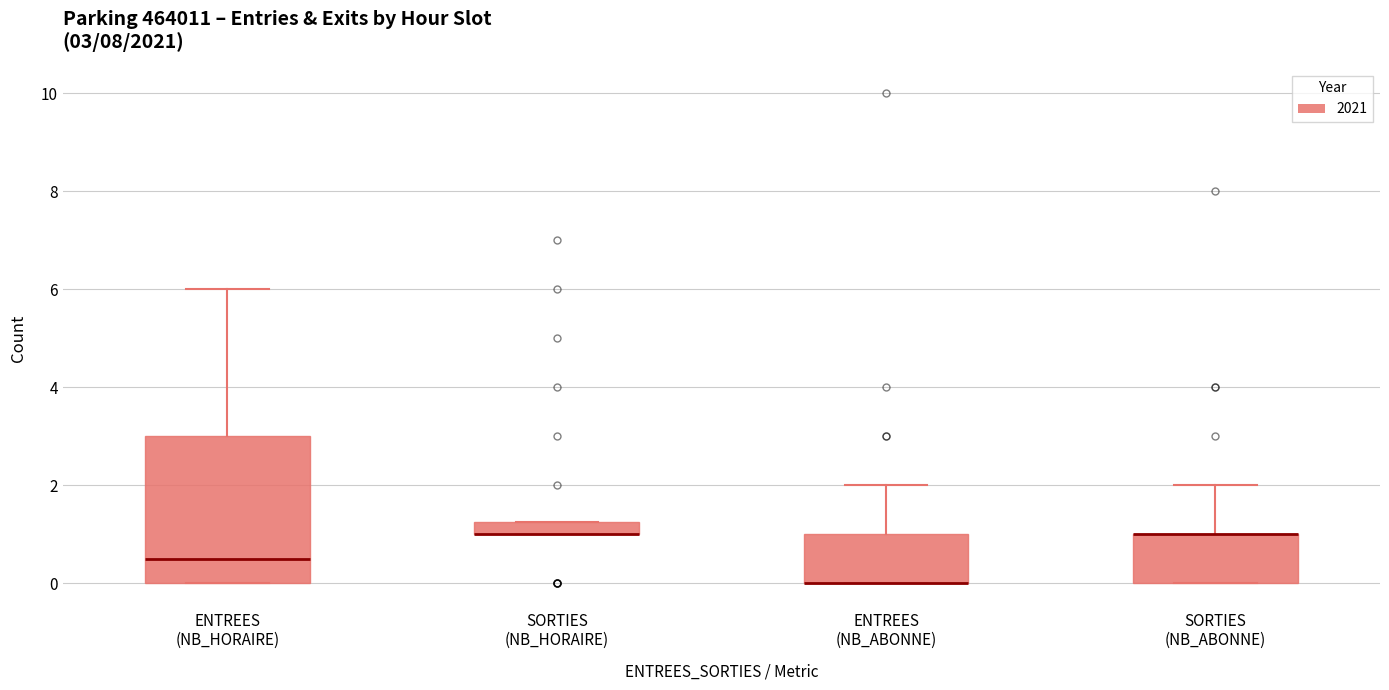

Which box is the tallest, from its lower edge to its upper edge?

ENTREES (NB_HORAIRE)